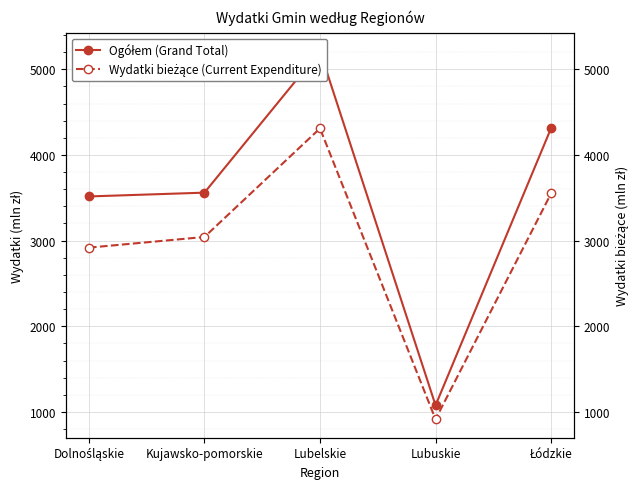

How many values in the Ogółem (Grand Total) series exceed 3559?

3